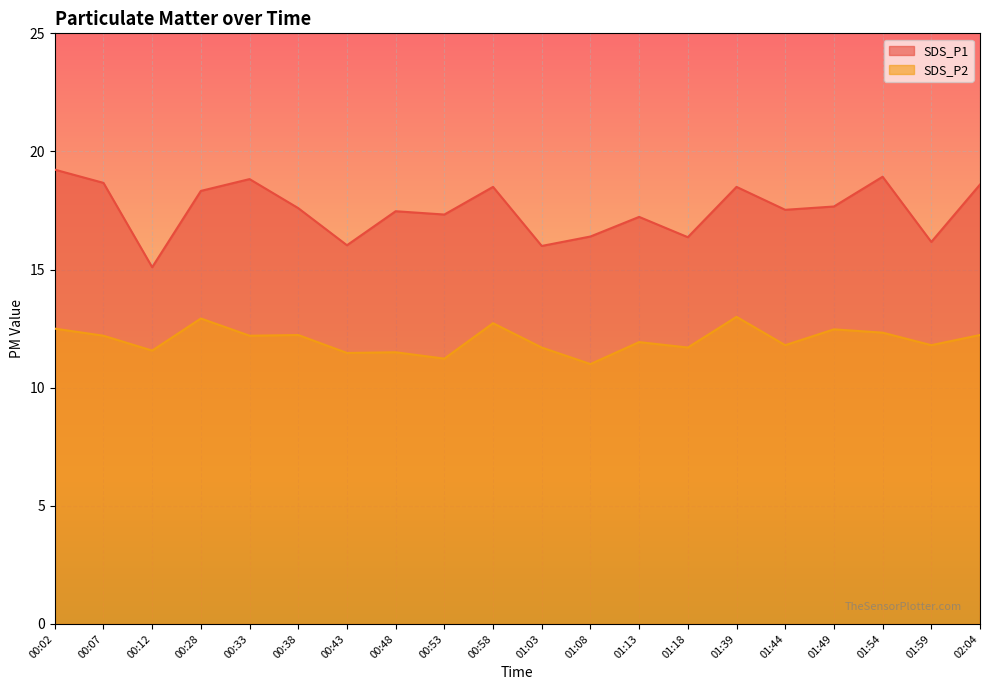

The SDS_P1 series shows 26.4 at 01:03. True or false?

False